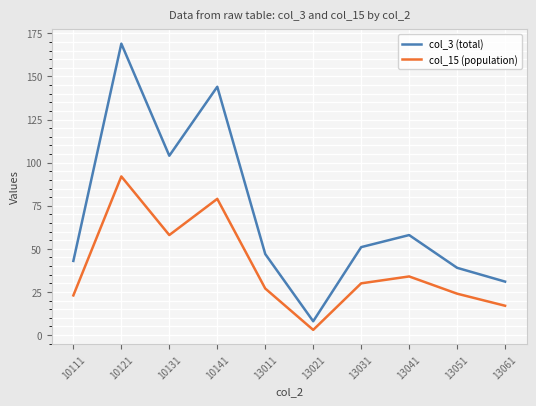

What is the spread (max minus min) of values at 10141?

65